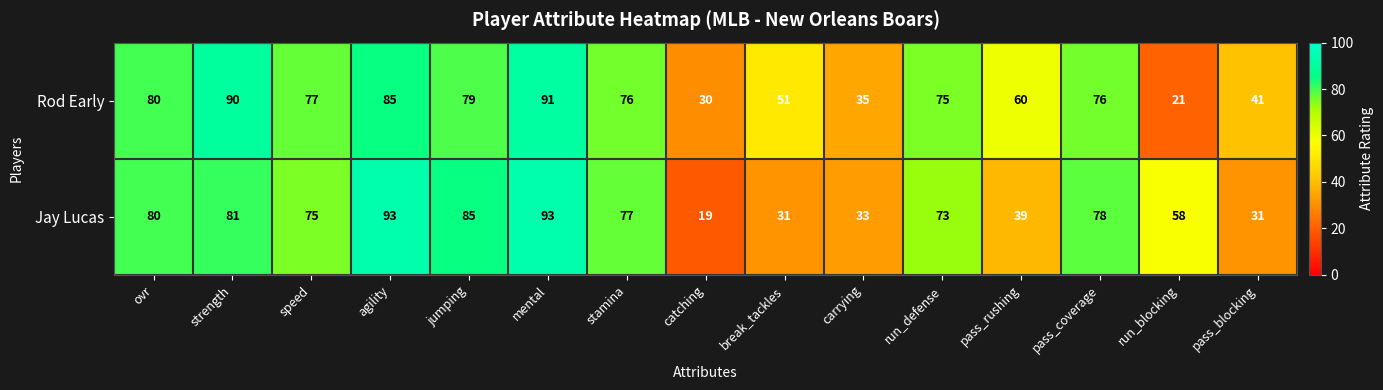

Which series has the widest spread of values?

Jay Lucas